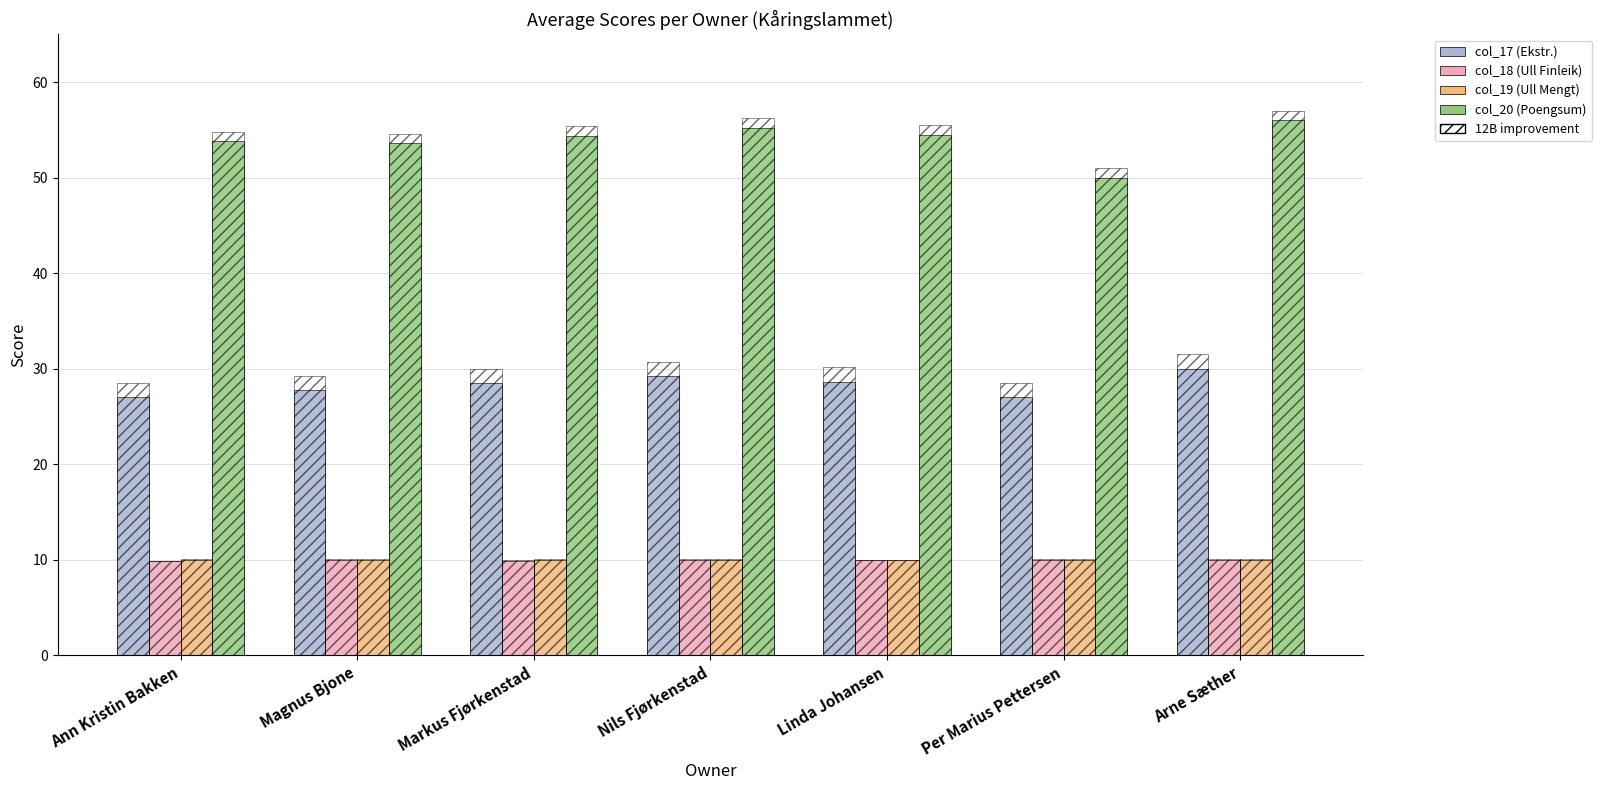

Which series has the largest total across all categories?

col_20 (Poengsum)